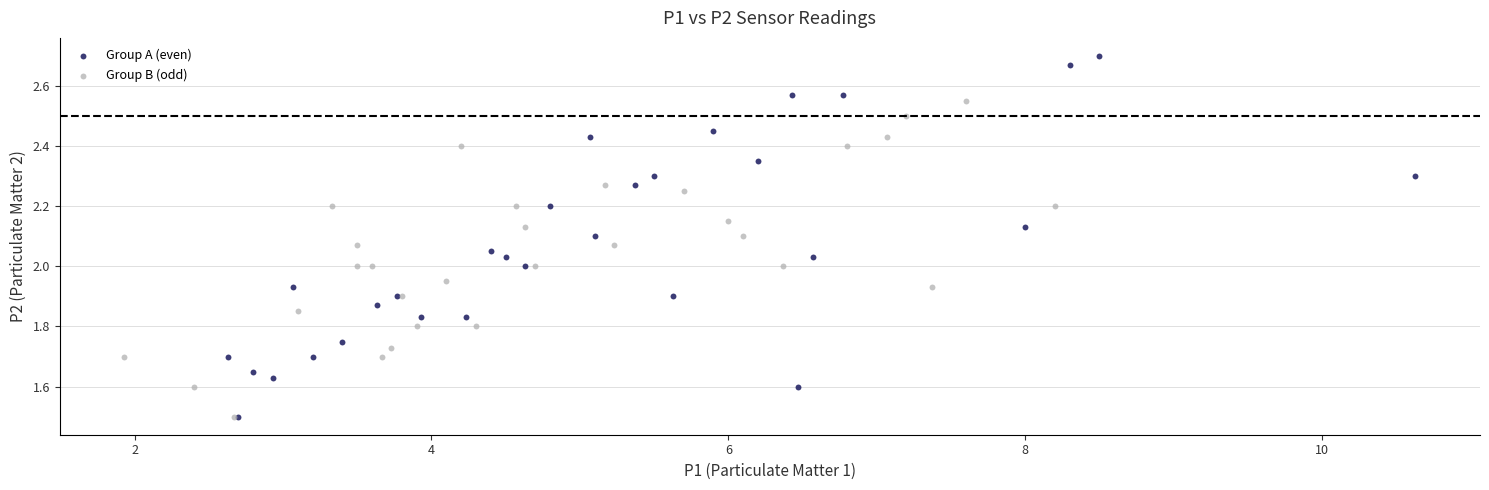

Which series has the widest spread of Y values?

Group A (even)